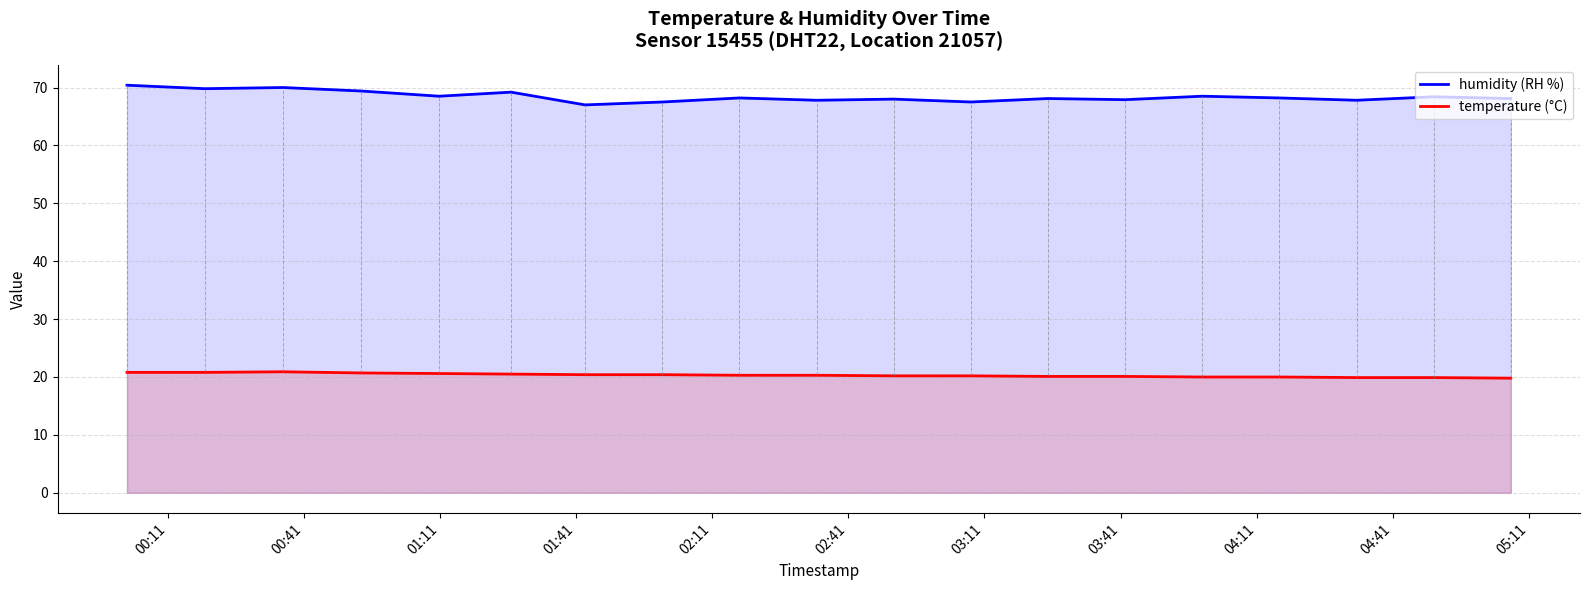

What is the sum of all humidity values?

1300.3